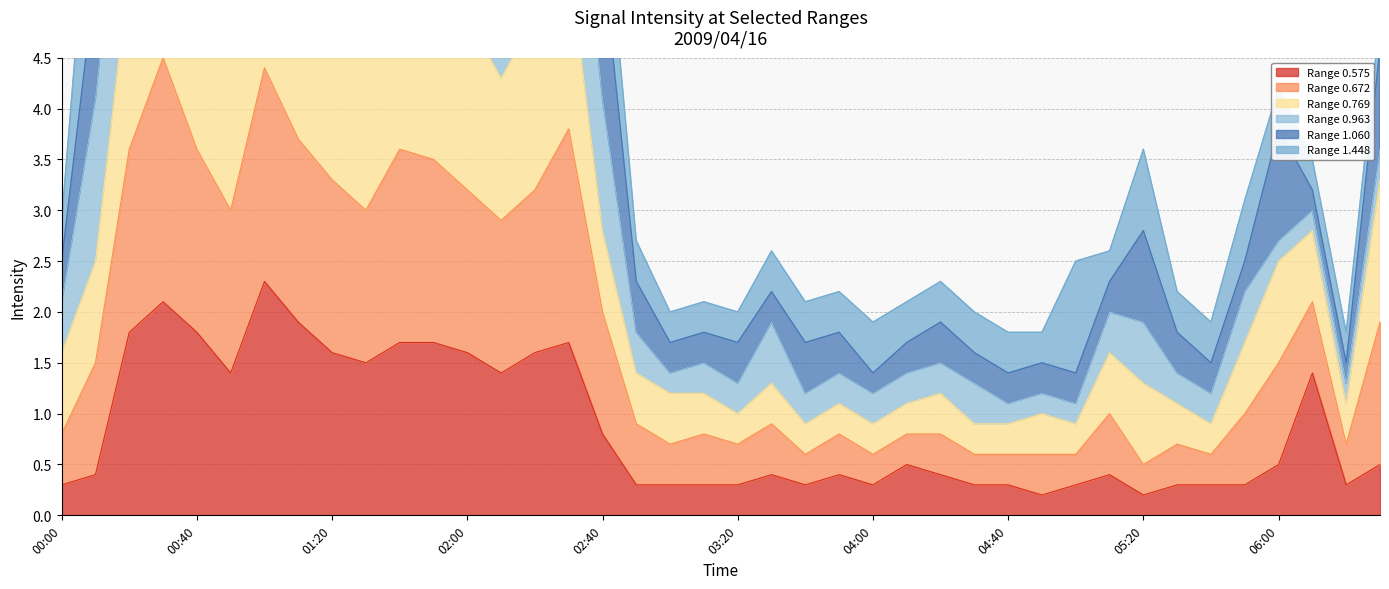

True or false: 0.575 and 0.672 cross at least once.

False